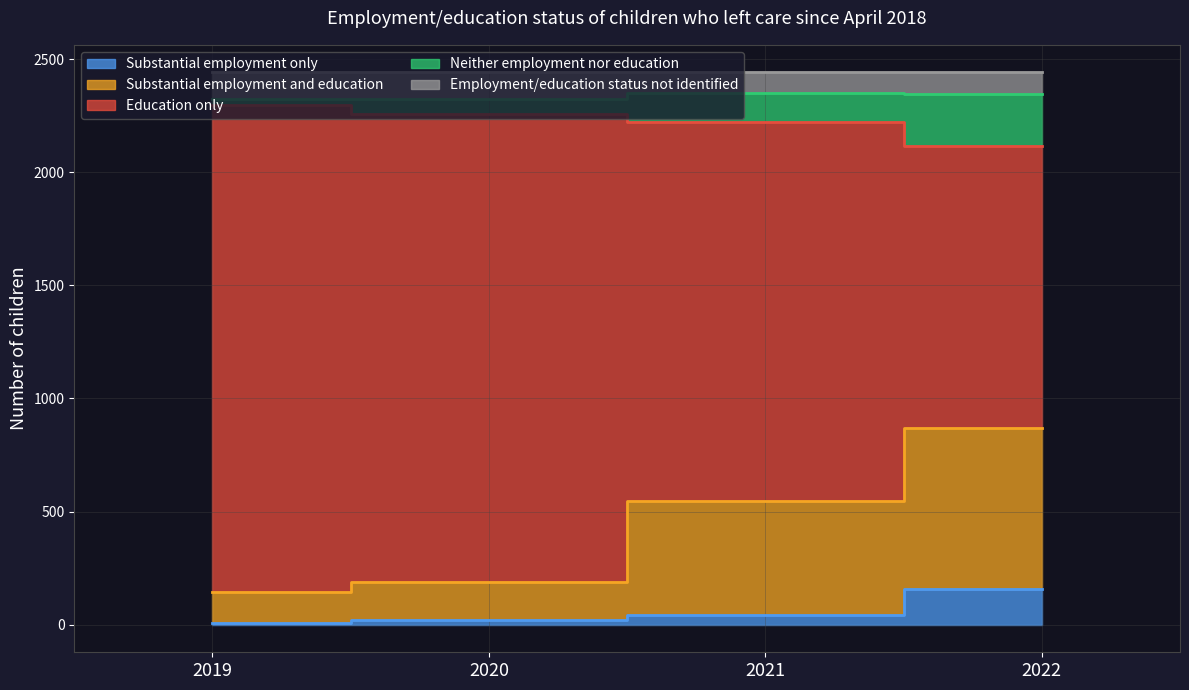

True or false: Education only and Substantial employment only intersect in this chart.

False